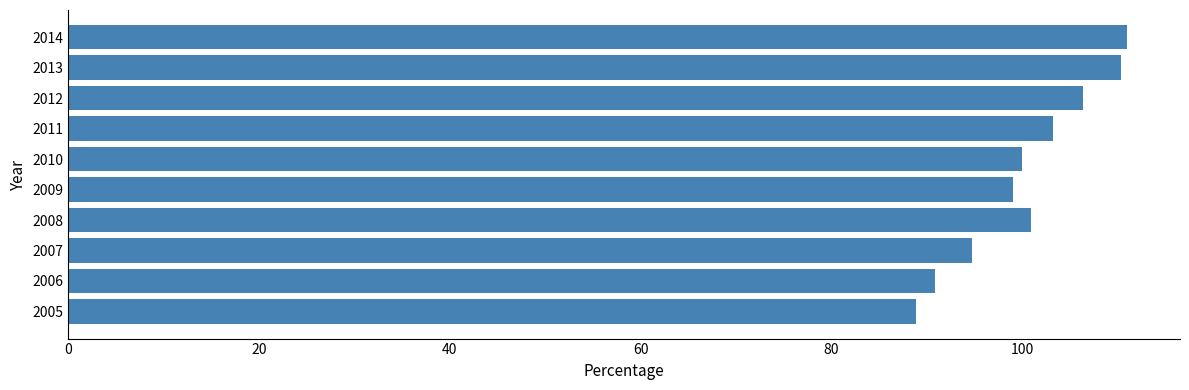

What is the change in value from 2011 to 2012?

+3.2